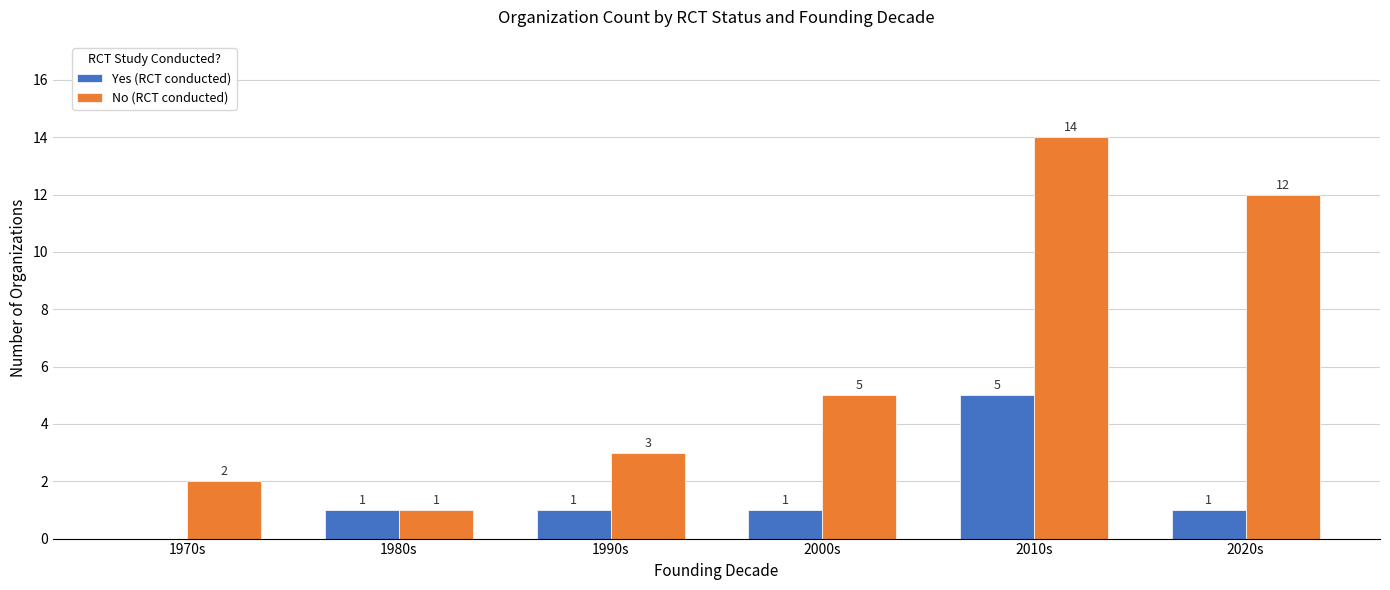

How many positive values does the Yes (RCT conducted) series have?

5